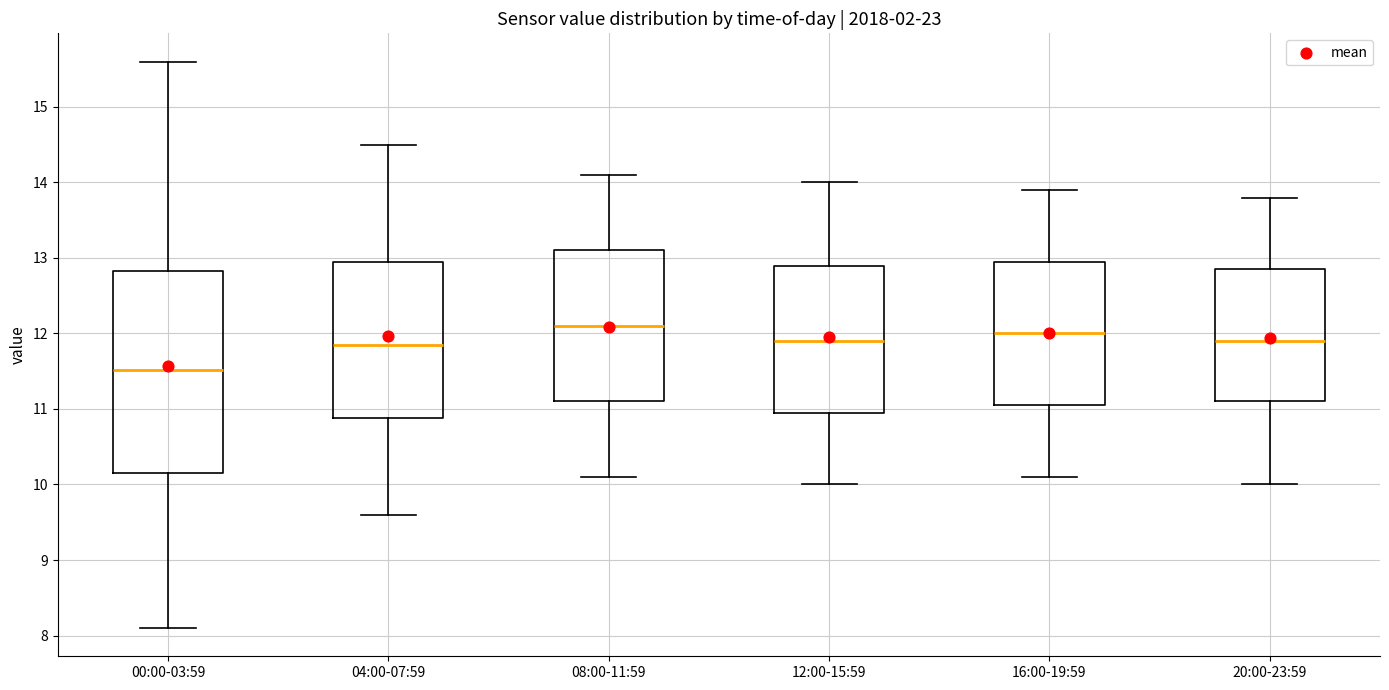

Comparing the boxes themselves (not the whiskers), which one is the tallest?

00:00-03:59